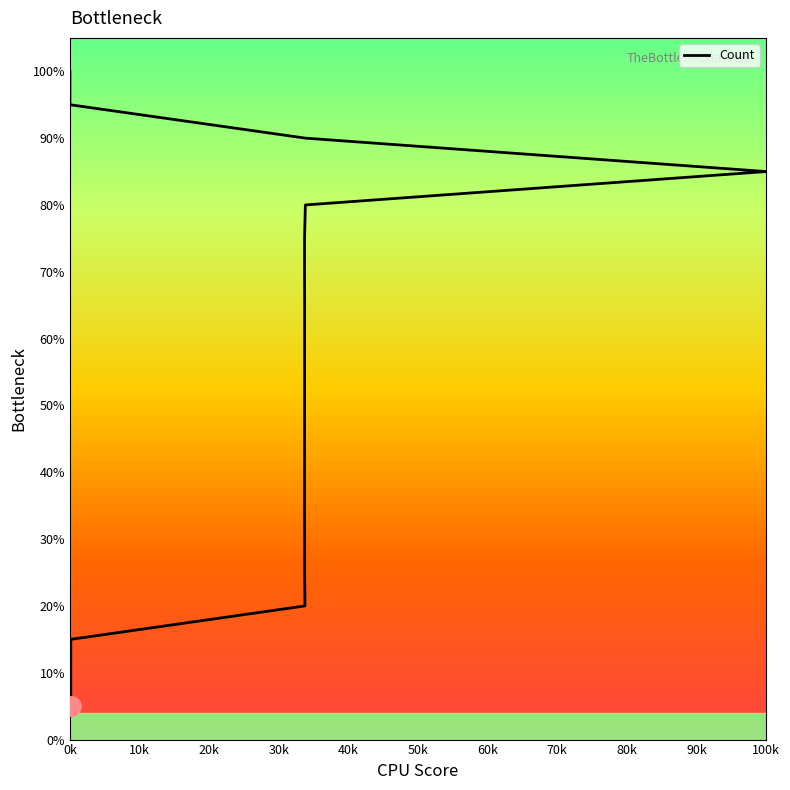

Does the chart display data point markers on the line(s)?

No